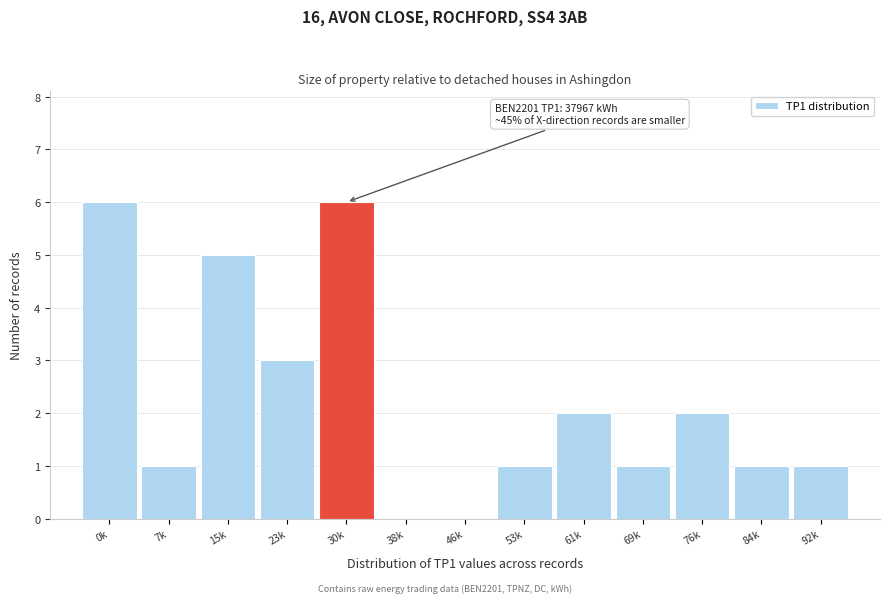

Reading left to right, list all the values displayed in this chart.

0k=6	7k=1	15k=5	23k=3	30k=6	38k=0	46k=0	53k=1	61k=2	69k=1	76k=2	84k=1	92k=1